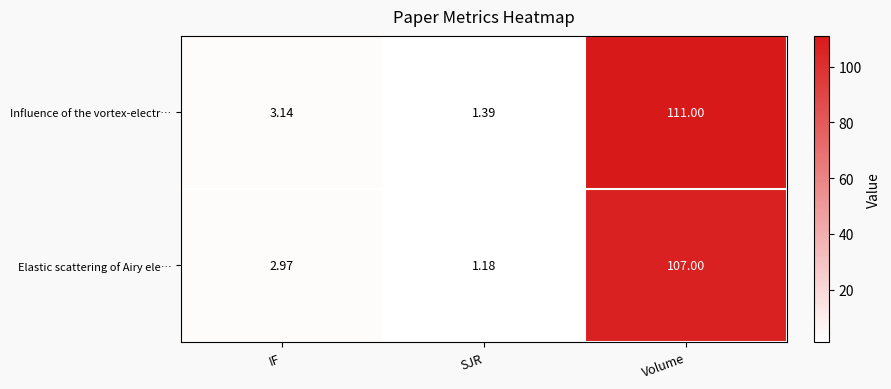

Rank the categories by Elastic scattering of Airy ele… value from highest to lowest.

Volume, IF, SJR